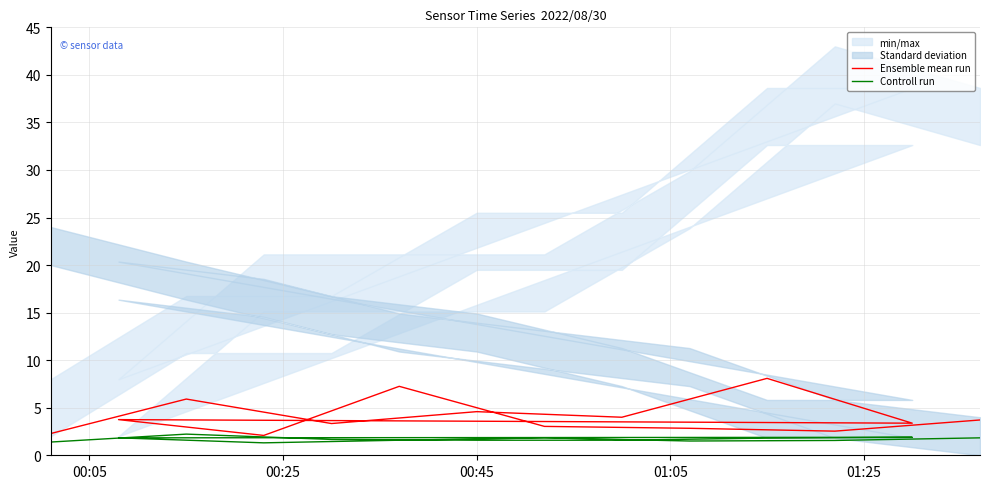

How many lines are shown in the chart?

2